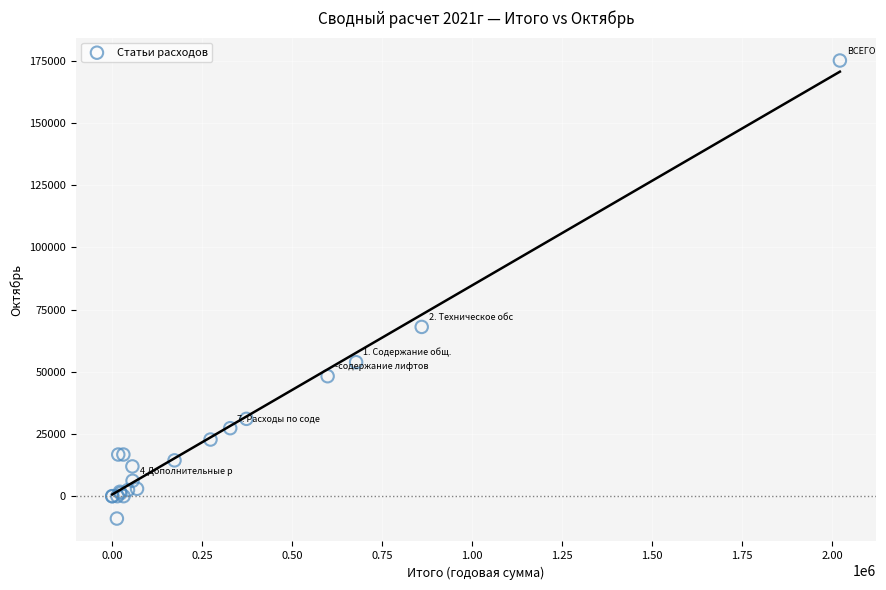

What Y value in the scatter plot is closest to 83023?

68005.2